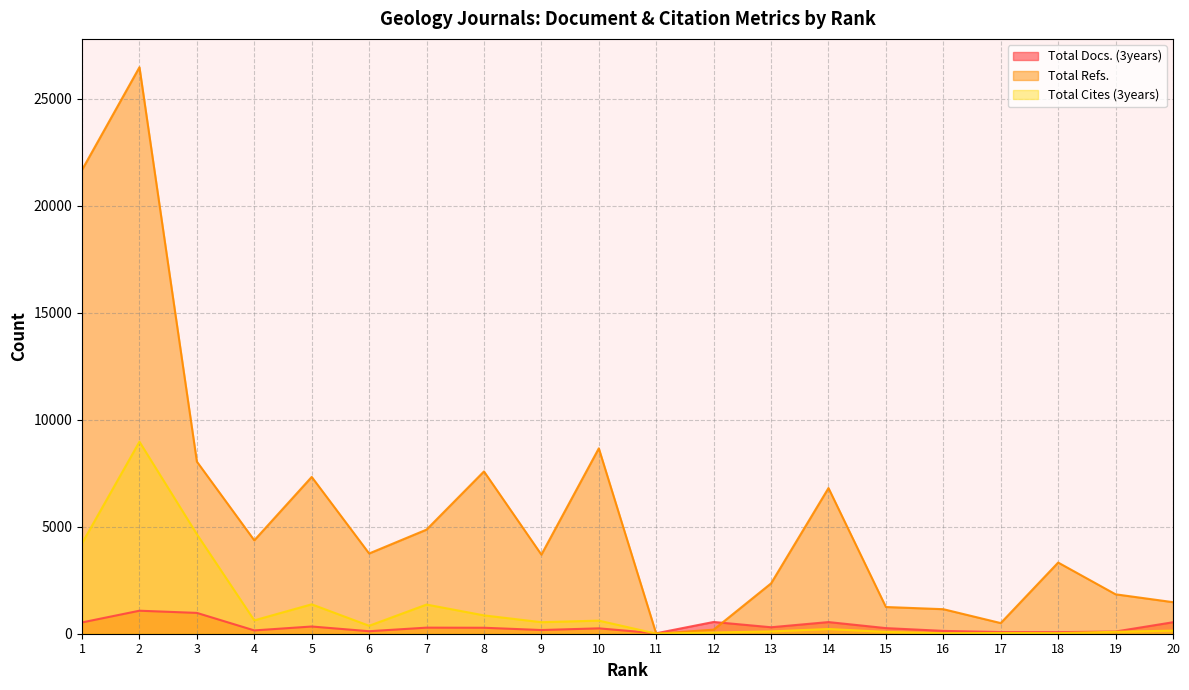

After their last crossing, which series has the higher values: Total Refs. or Total Cites (3years)?

Total Refs.